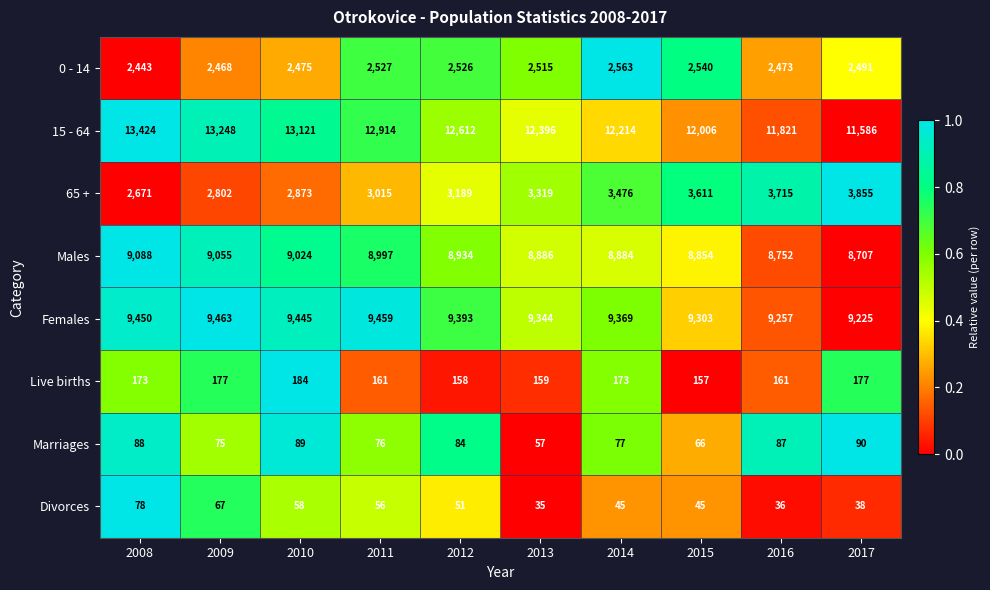

What is the average value of the Marriages series?

79